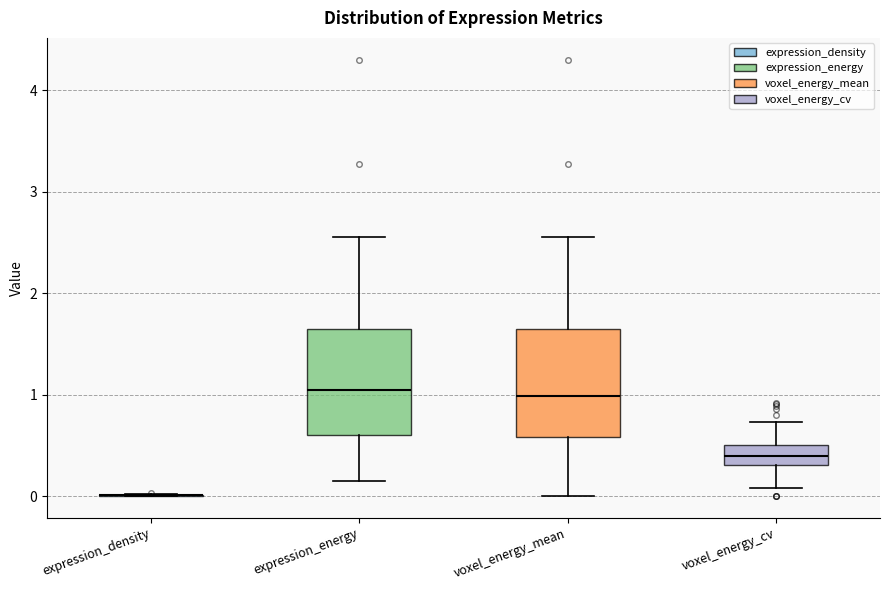

Where is the upper edge of the box for voxel_energy_cv on the y-axis? The values are not printed on the chart, so give them approximately, as read against the axis.

0.5